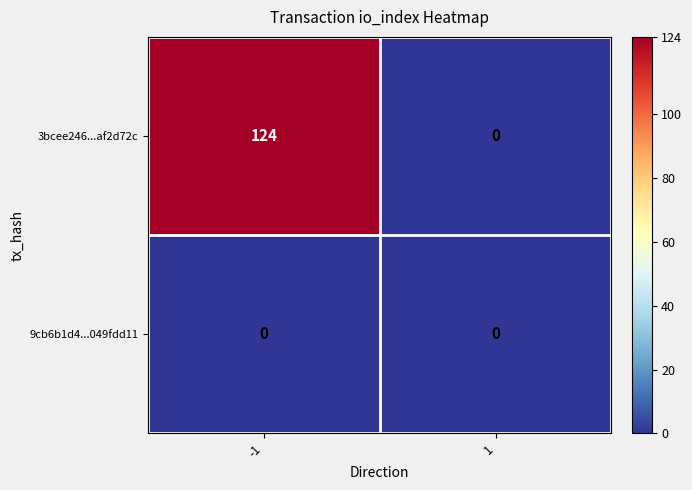

What is the total value across all series at -1?

124